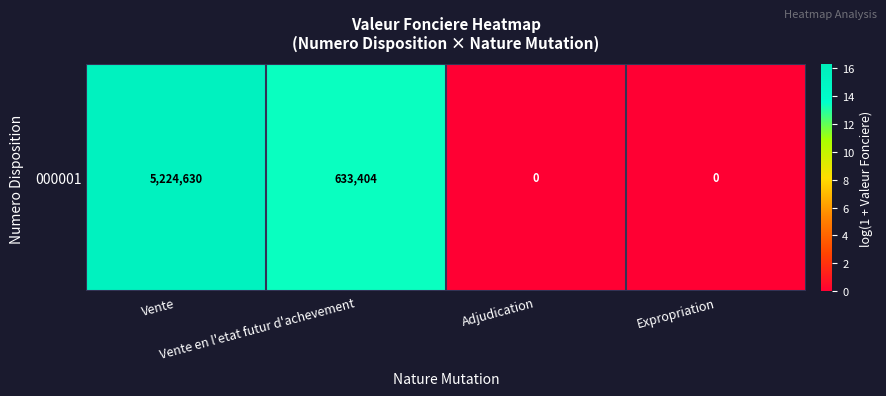

Count the number of data series in this chart.

1